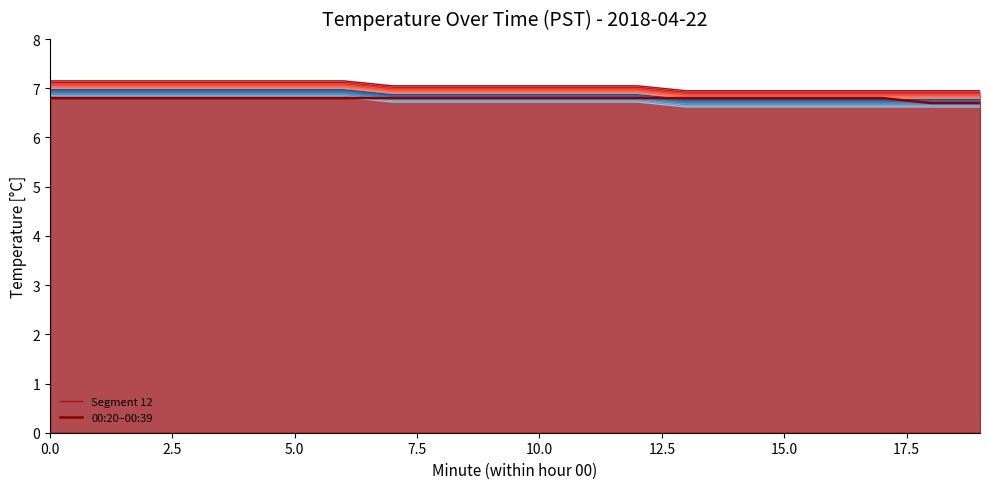

Reading right to left, what are all the values shown in this chart?

Hour 0 (00:00-00:59): 19=6.6	18=6.6	17=6.6	16=6.6	15=6.6	14=6.6	13=6.6	12=6.7	11=6.7	10=6.7	9=6.7	8=6.7	7=6.7	6=6.8	5=6.8	4=6.8	3=6.8	2=6.8	1=6.8	0=6.8
Hour 0 mid: 19=6.7	18=6.7	17=6.8	16=6.8	15=6.8	14=6.8	13=6.8	12=6.8	11=6.8	10=6.8	9=6.8	8=6.8	7=6.8	6=6.8	5=6.8	4=6.8	3=6.8	2=6.8	1=6.8	0=6.8